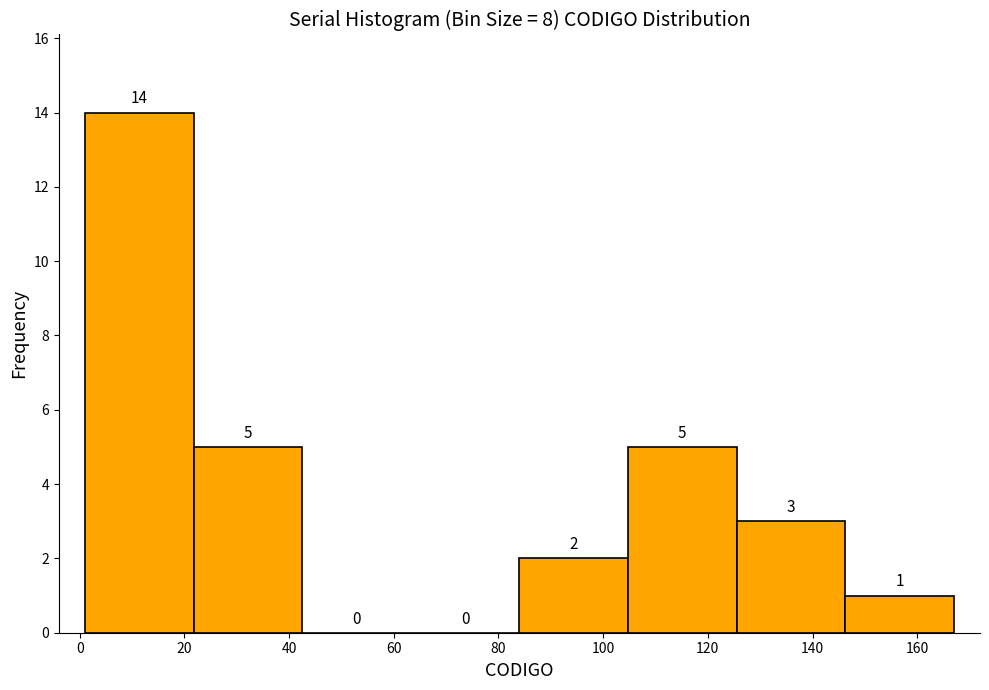

Reading left to right, list every bar in this chart as the range it spans on the x-axis followed by its height. The bar edges are not printed on the chart, so give them approximately, as read against the axis.

2 to 22: 14
22 to 42: 5
42 to 64: 0
64 to 84: 0
84 to 104: 2
104 to 126: 5
126 to 146: 3
146 to 168: 1